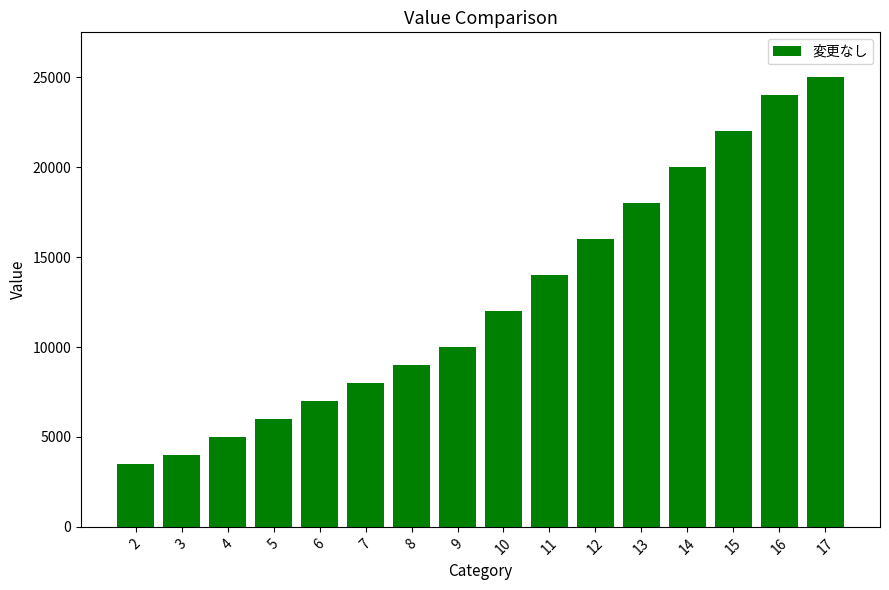

How many series are shown in this chart?

1